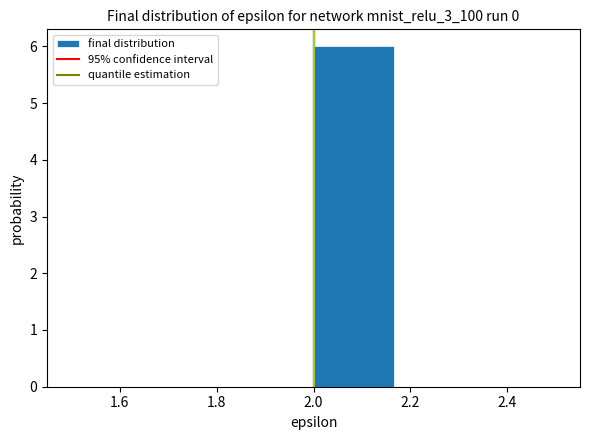

Reading left to right, list every bar in this chart as the range it spans on the x-axis followed by its height. Neither the bar edges nor the heights are printed on the chart, so give them approximately, as read against the axes.

1.50 to 1.66: 0
1.66 to 1.84: 0
1.84 to 2.00: 0
2.00 to 2.16: 6
2.16 to 2.34: 0
2.34 to 2.50: 0